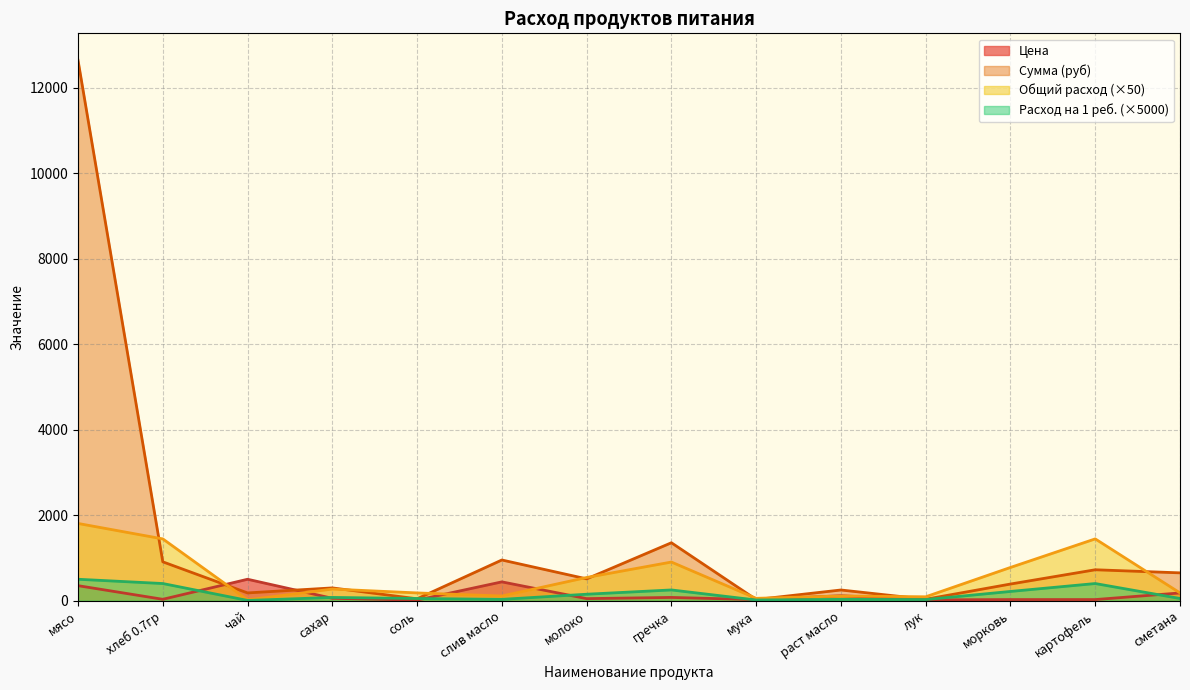

Which series has the largest range (max minus min)?

Сумма (руб)